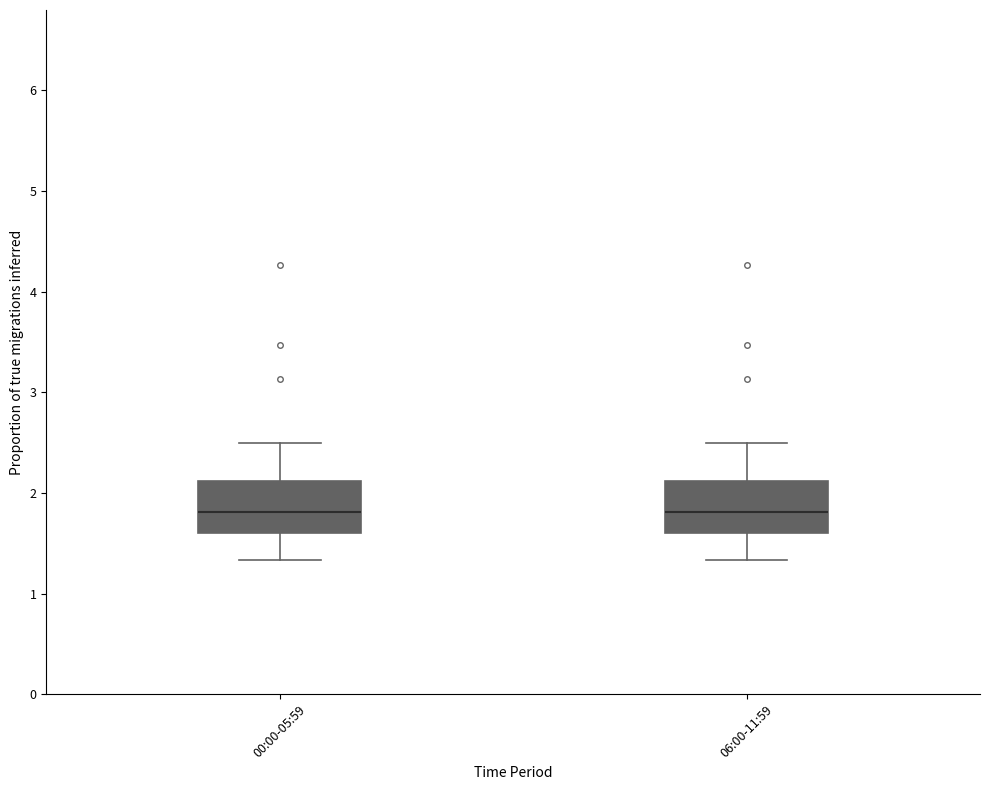

Reading left to right, read every box against the y-axis: the position of its median line, the range the box covers, and the ends of its whiskers. The values are not printed on the chart, so give them approximately, as read against the axis.

00:00-05:59: median 1.8, box 1.6 to 2.1, whiskers 1.3 to 2.5
06:00-11:59: median 1.8, box 1.6 to 2.1, whiskers 1.3 to 2.5